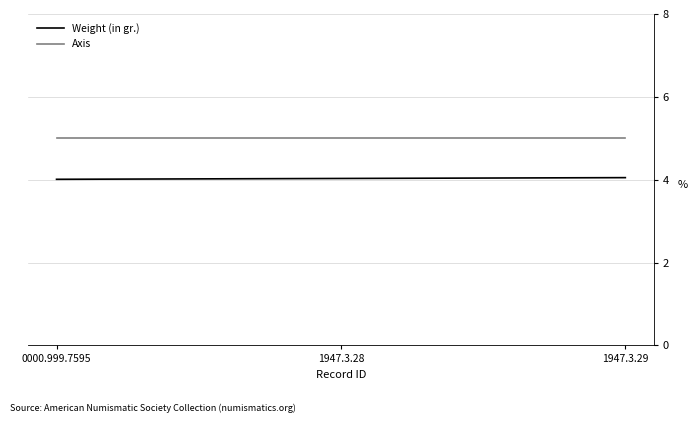

What is the spread (max minus min) of values at 1947.3.28?

1.0